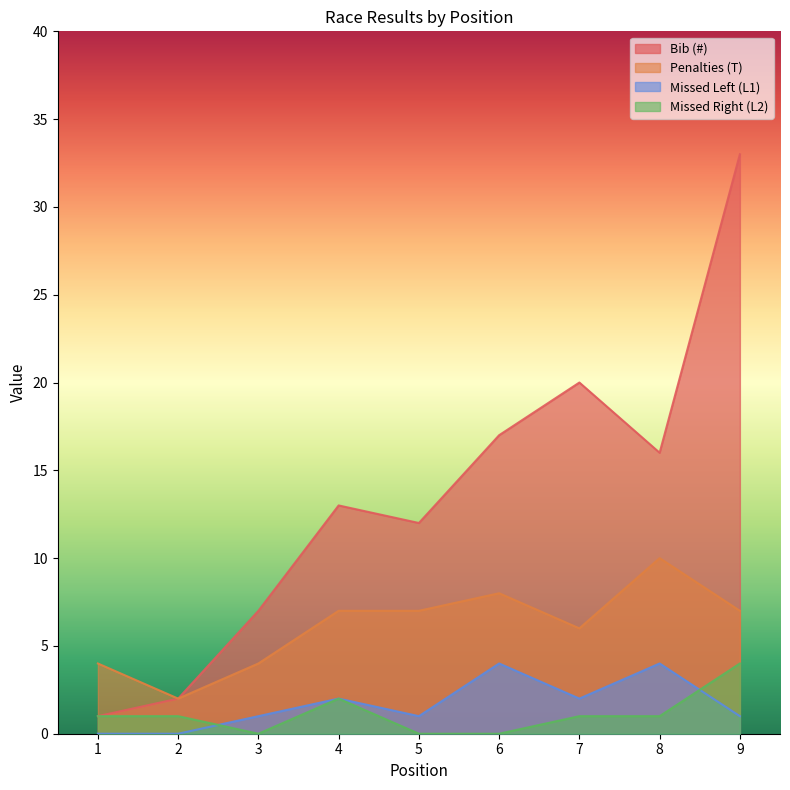

What are all the series names shown in the legend?

Bib (#), Penalties (T), Missed Left (L1), Missed Right (L2)